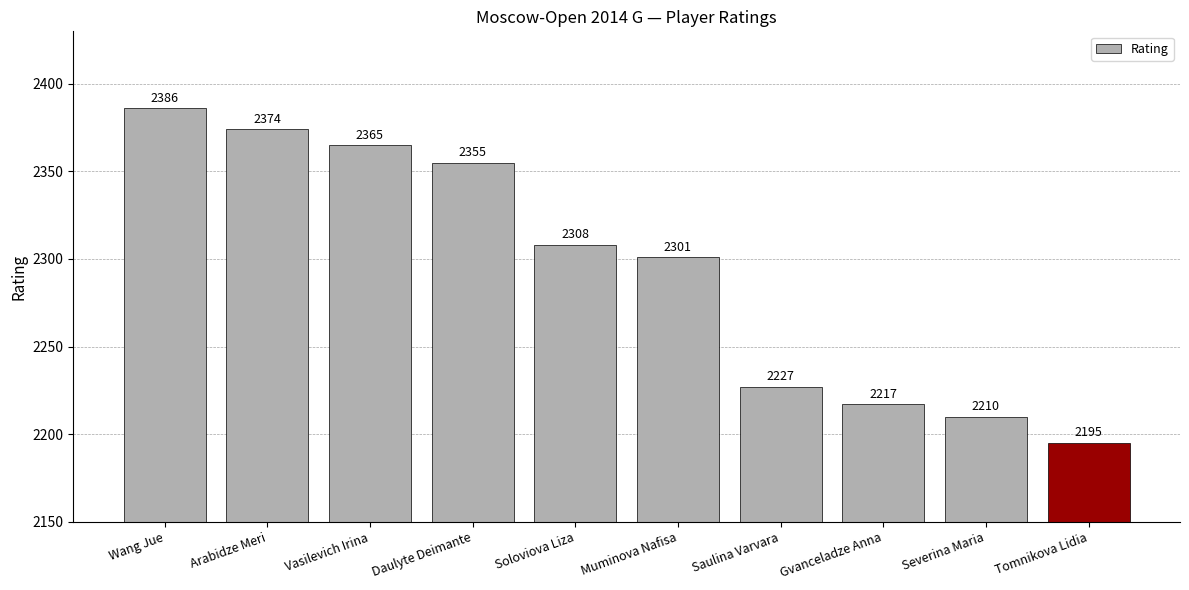

The value at Daulyte Deimante is 3919. True or false?

False